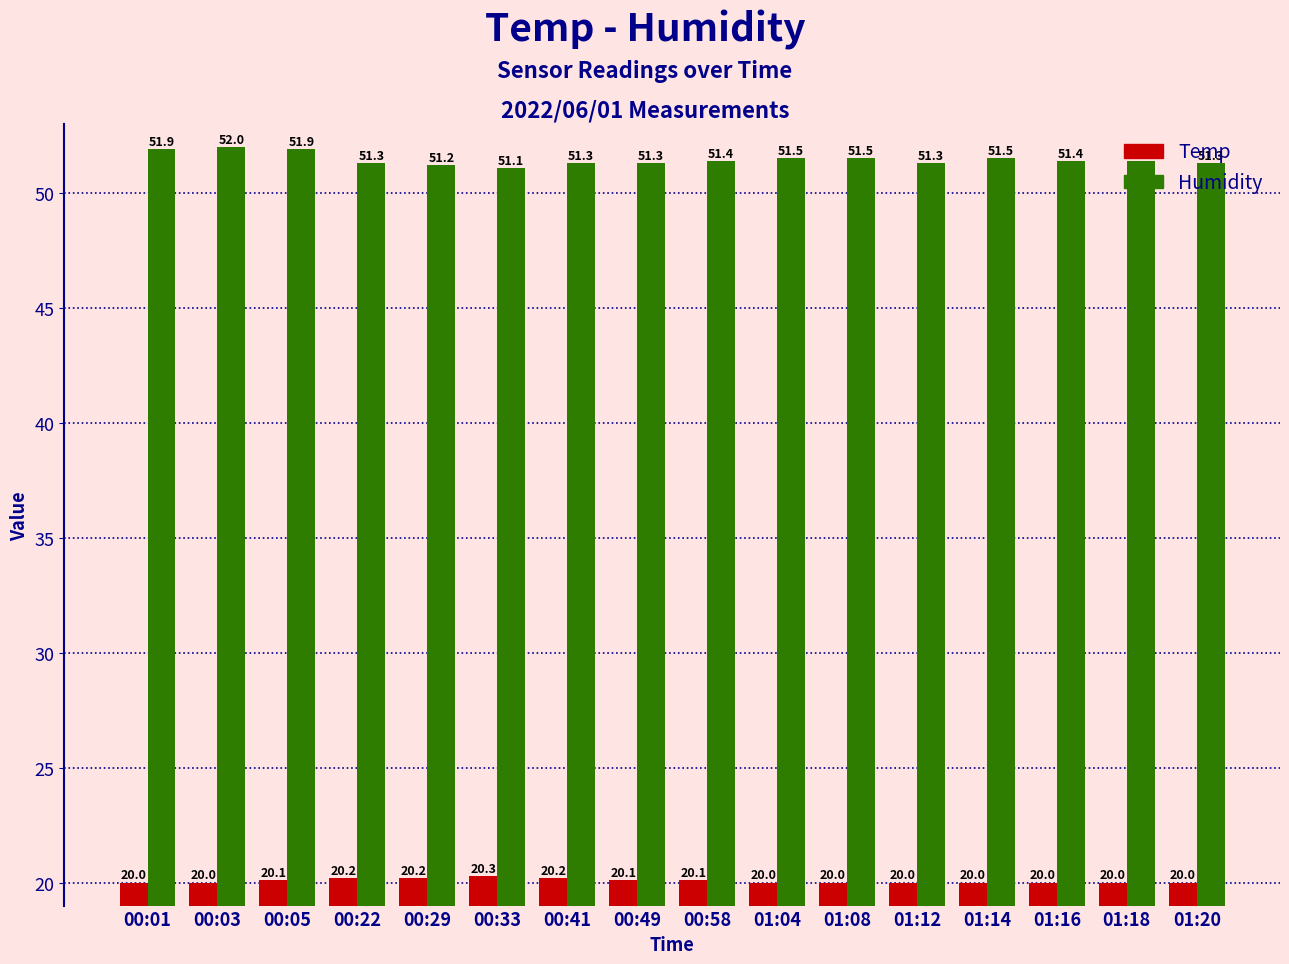

True or false: Humidity has a value of 51.3 at 00:22.

True